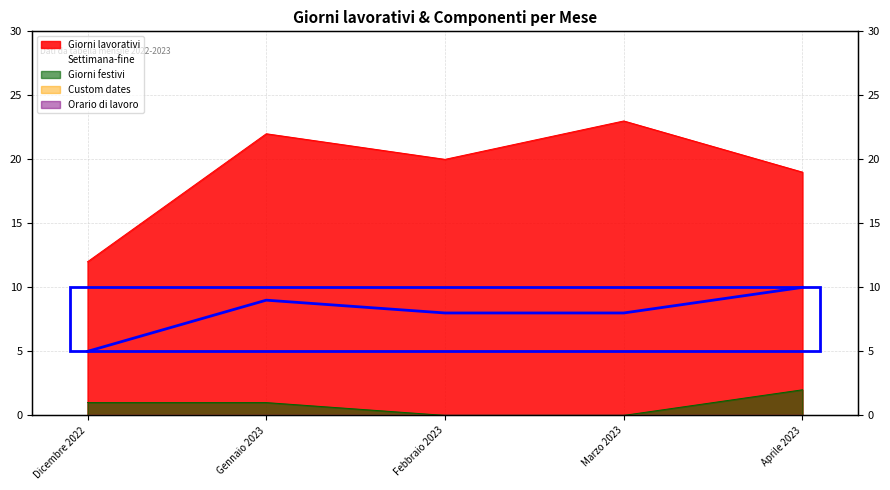

Does the chart have visible grid lines?

Yes